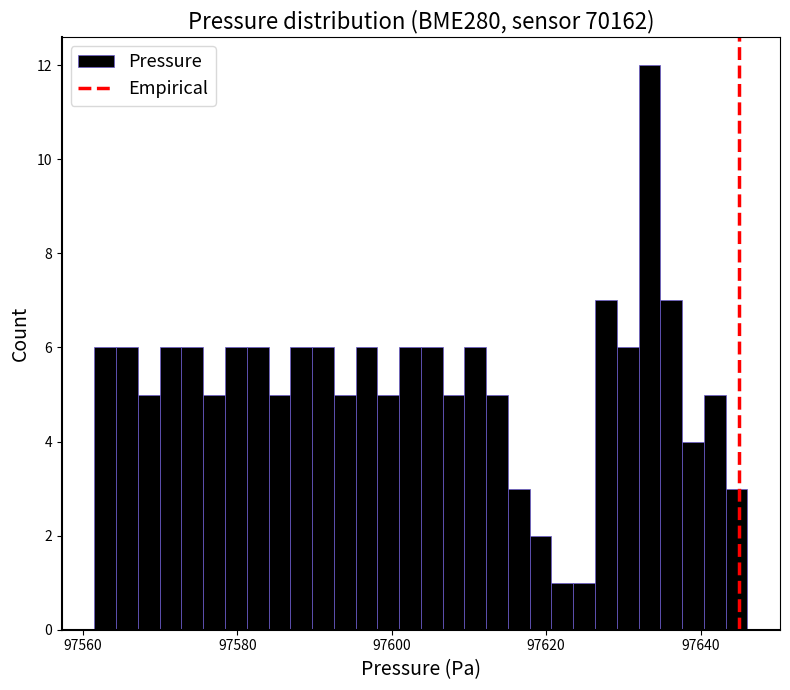

Around what value on the x-axis is the tallest bar? Give the approximate position of its centre, as read against the axis.

97634